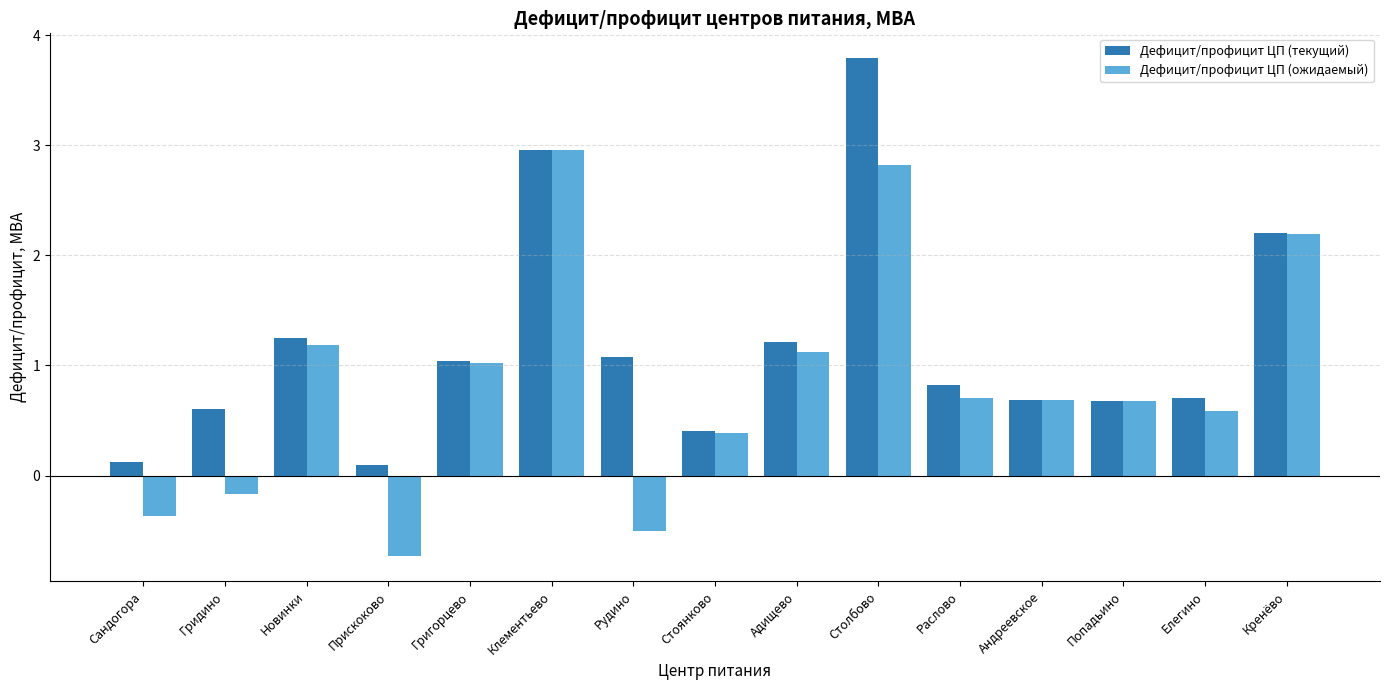

Is it true that Дефицит/профицит ЦП (ожидаемый) equals 2.1 at Новинки?

False